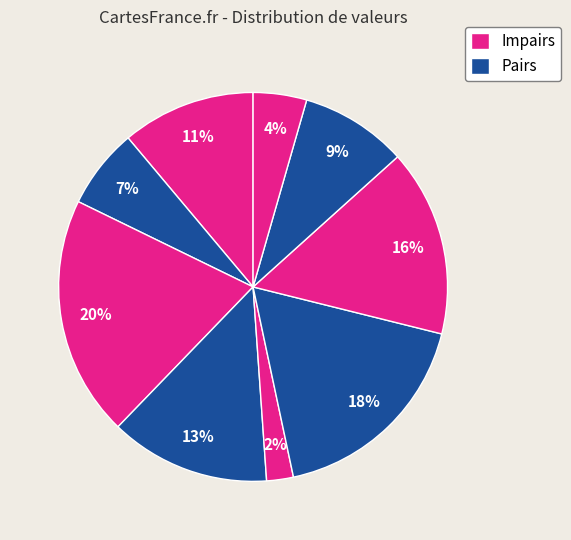

Count the number of slices in the pie.

9